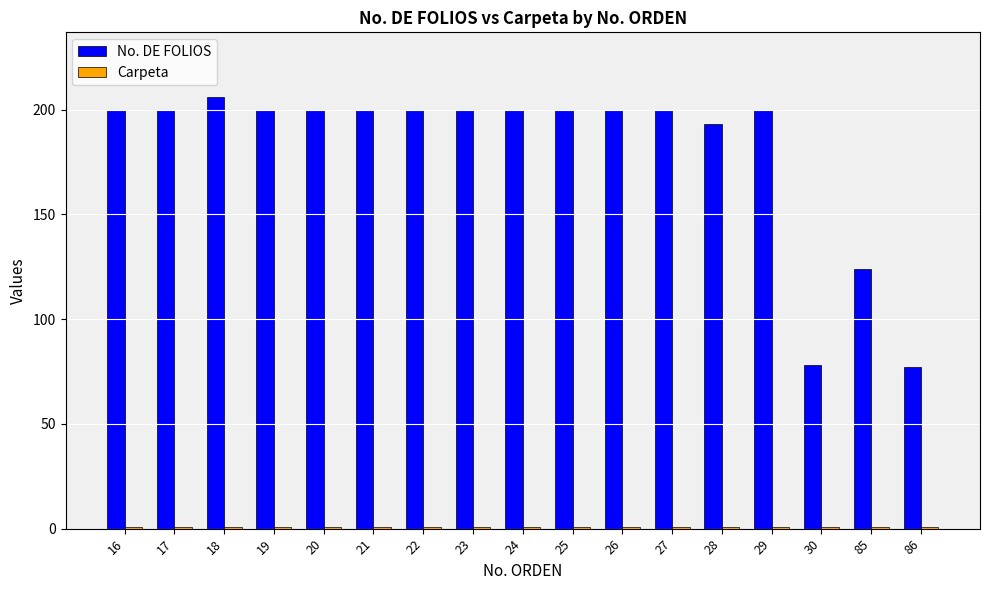

Which series has the widest spread of values?

No. DE FOLIOS